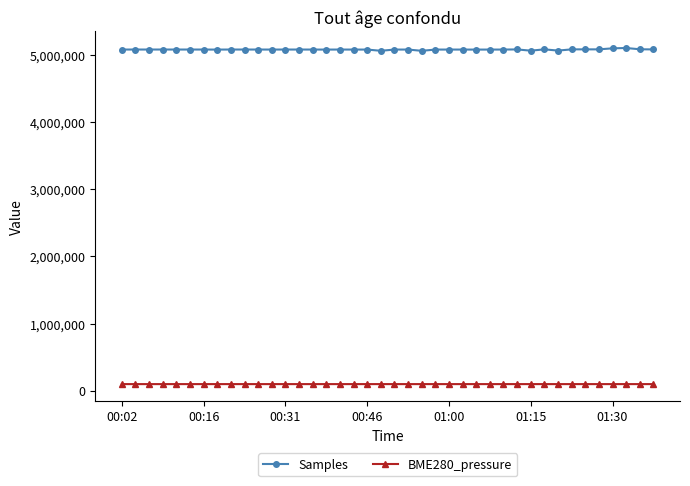

True or false: BME280_pressure has more than 2 points higher than both neighbors.

True